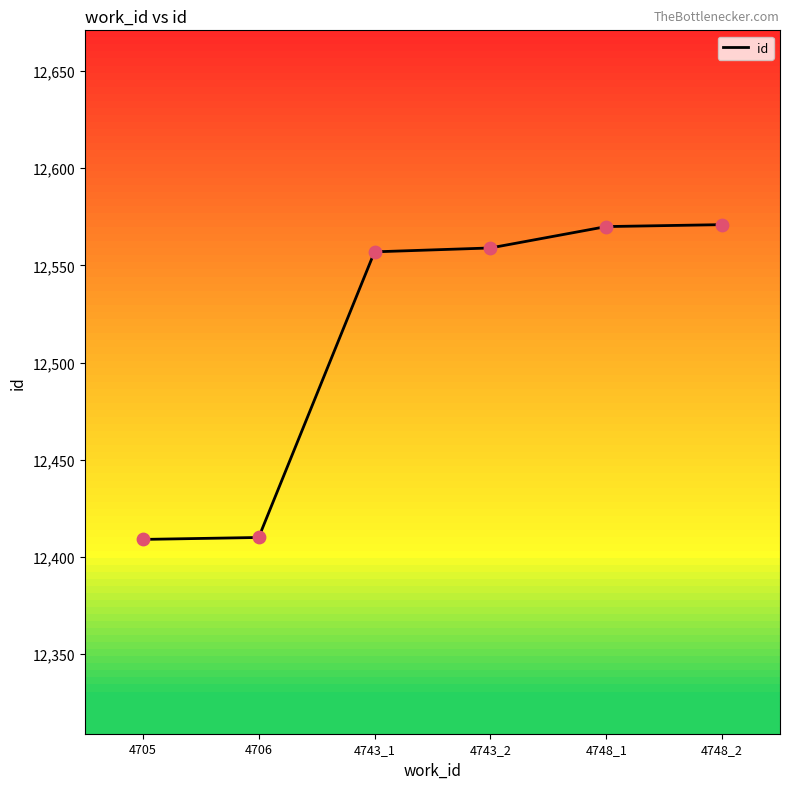

Approximately how many times larger is the value at 4705 compared to 4748_1?

1.0